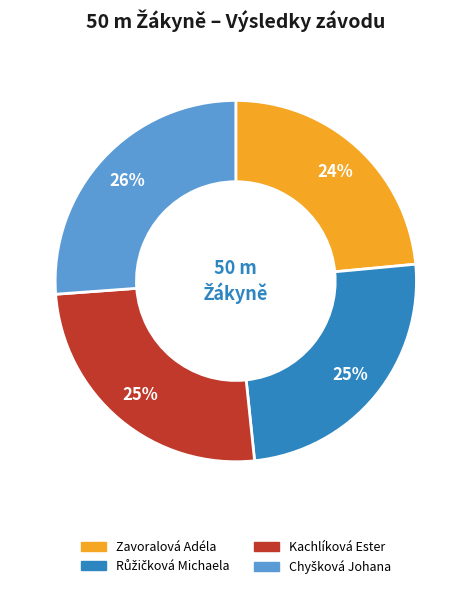

Which slice is the smallest?

Zavoralová Adéla